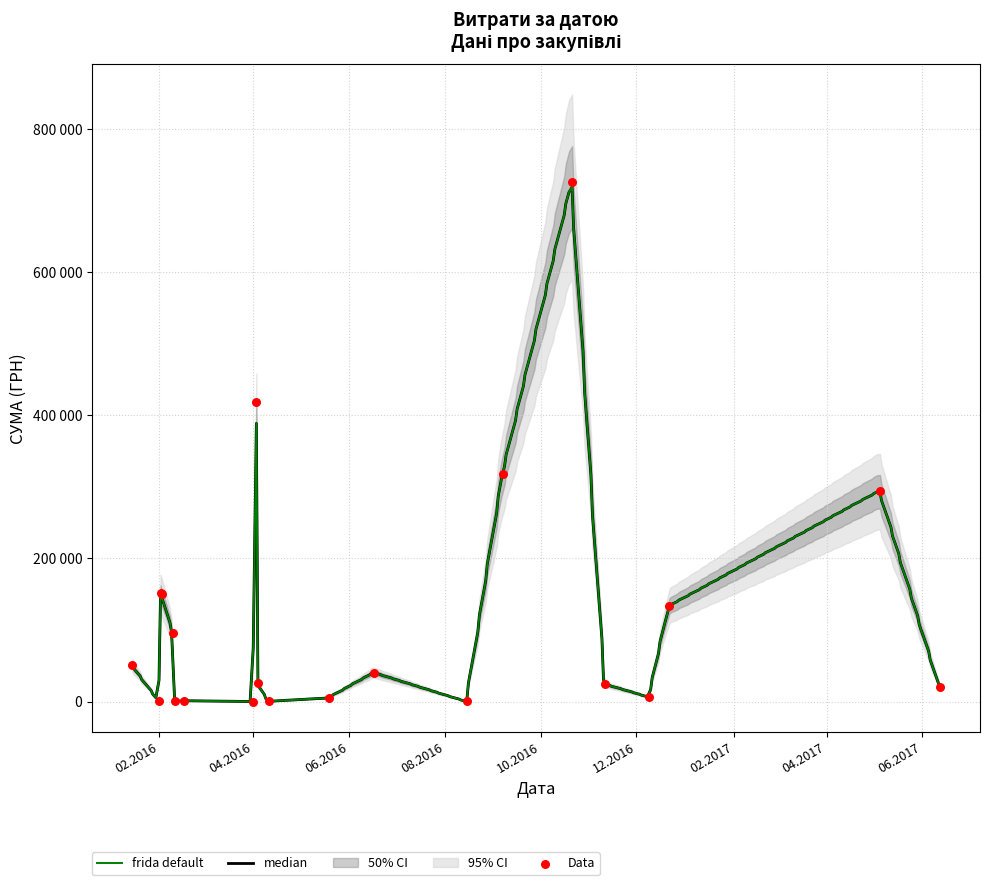

Between 01.02.2016 and 01.01.1970, which is larger?

01.02.2016